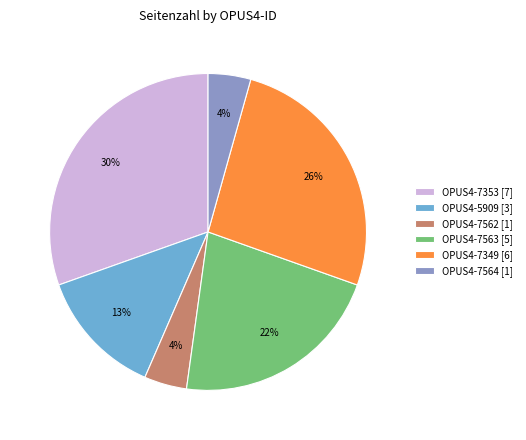

Combined, do OPUS4-7564 [1] and OPUS4-7349 [6] account for over 50%?

No